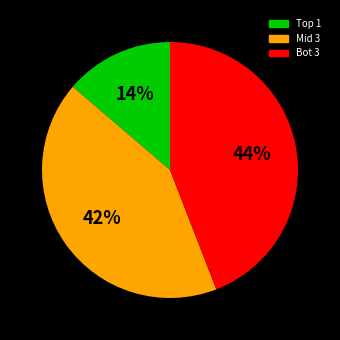

To the nearest percent, what is the difference between the largest and smallest slice percentages?

30%